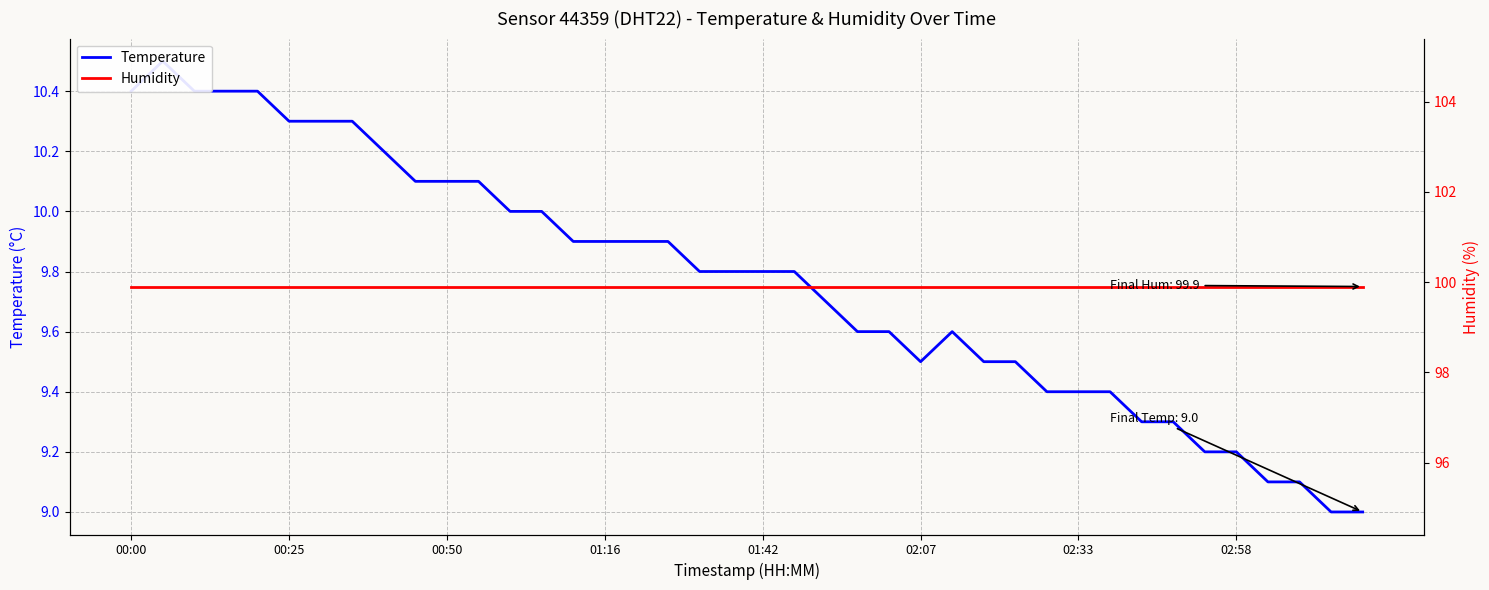

What is the value of the Humidity point at the 39th from the left?

99.9